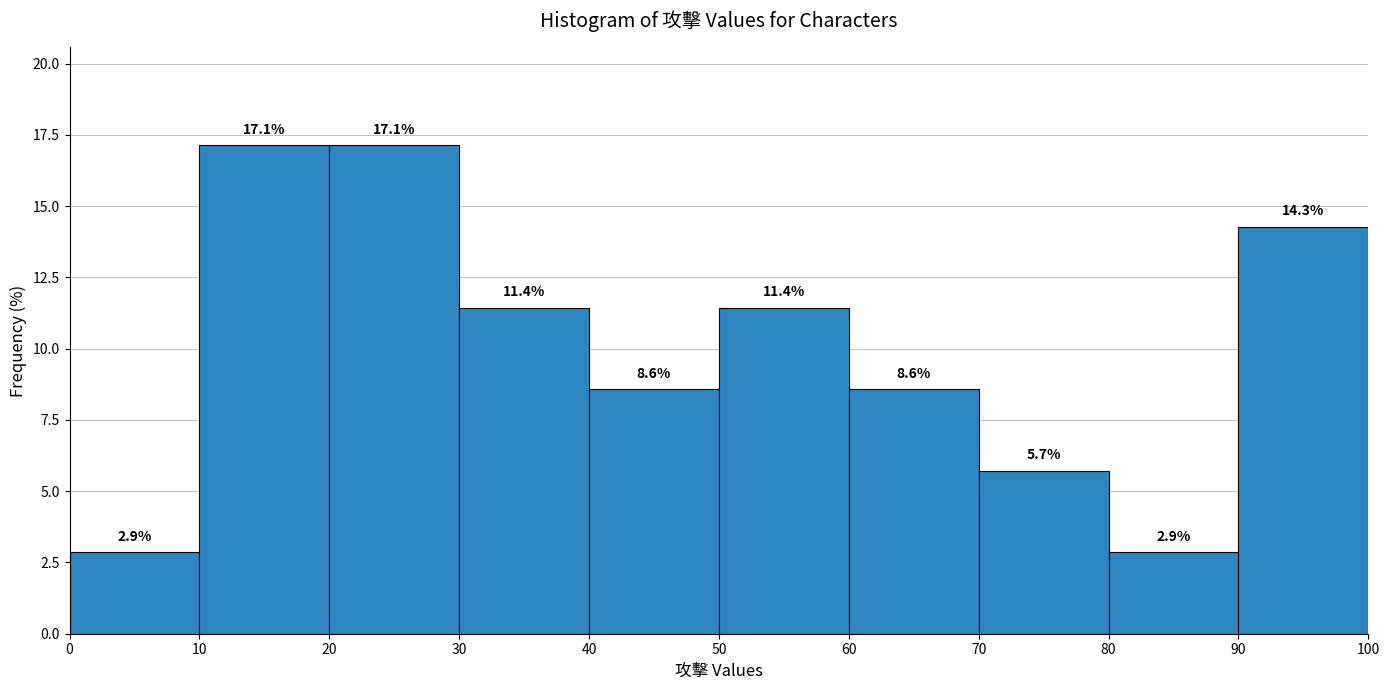

What is the height of the bar covering 50 to 60 on the x-axis?

11.4